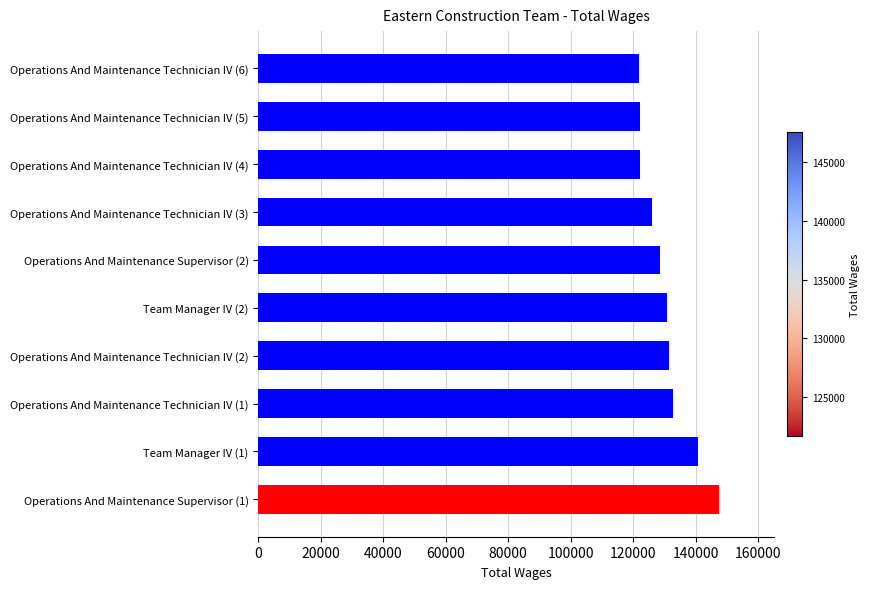

What is the sum of all values?

1304024